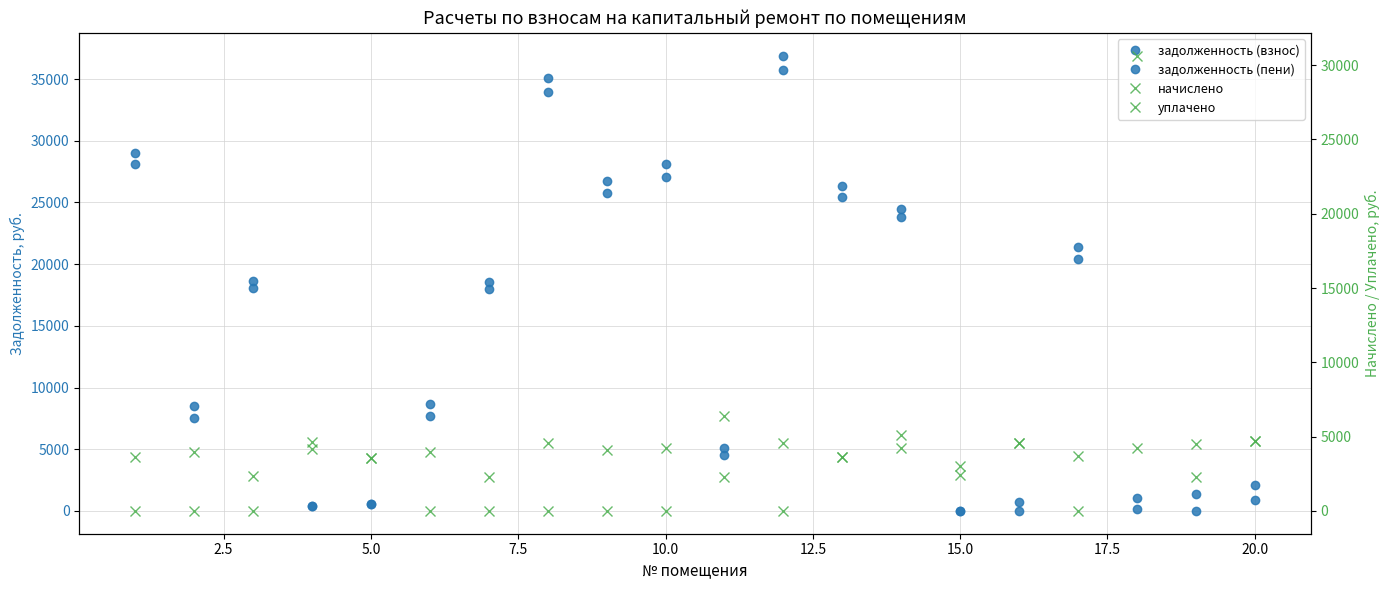

What is the average value of the задолженность (пени) series?

14403.1